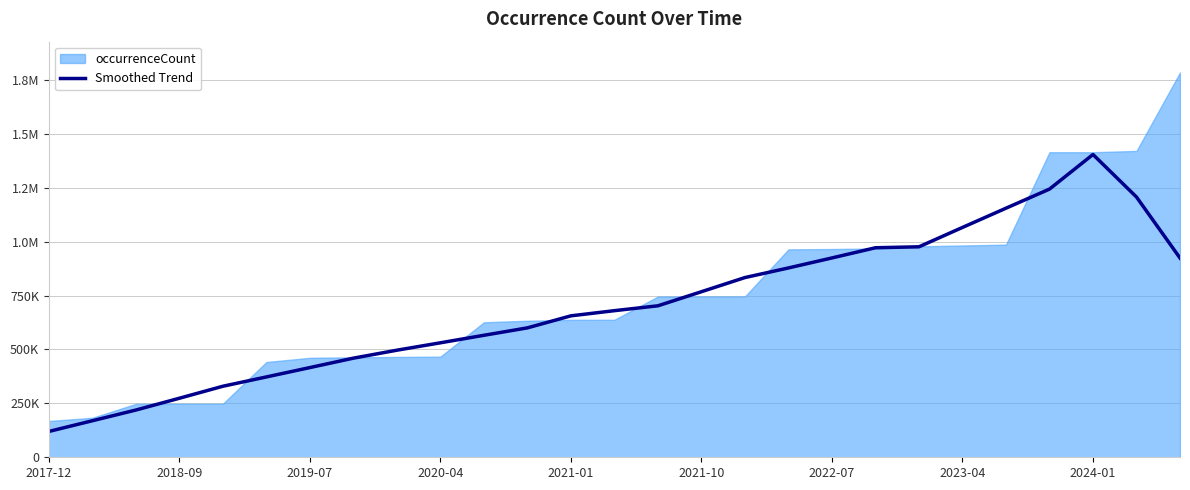

Is it true that the value at 22 is 1155552.8?

True